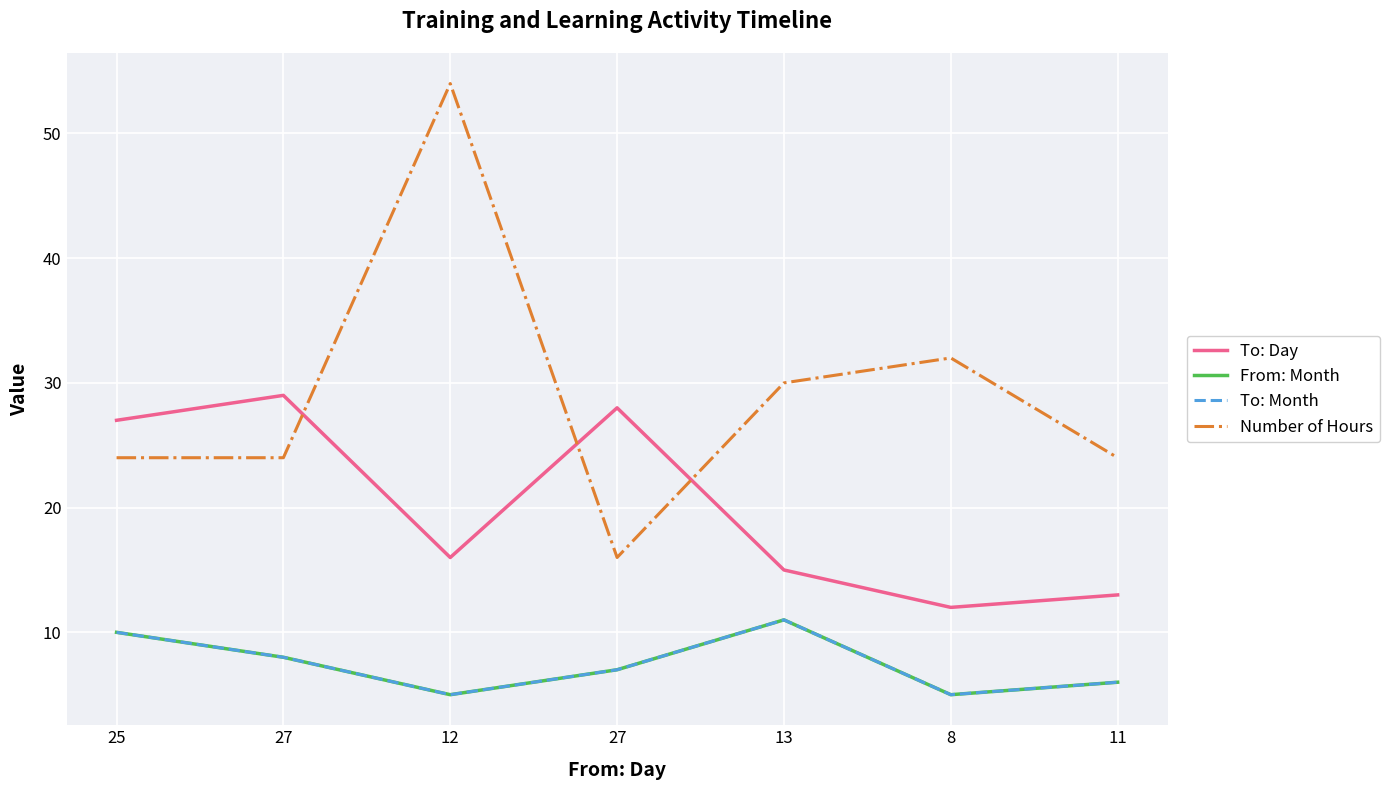

Does the chart display data point markers on the line(s)?

No